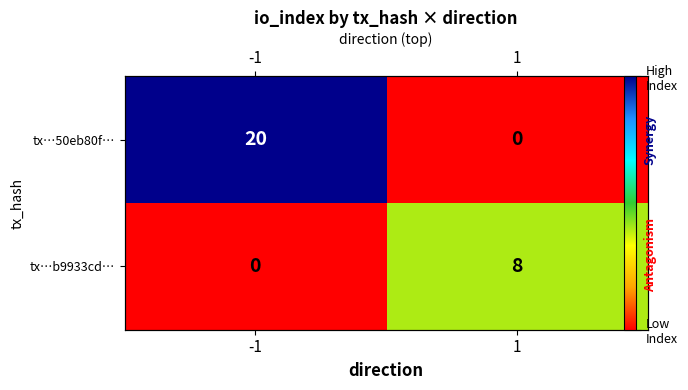

How many series are shown in this chart?

2